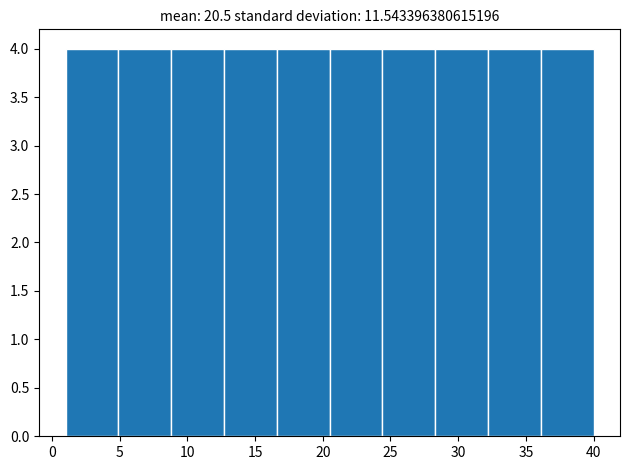

Reading left to right, list every bar in this chart as the range it spans on the x-axis followed by its height. Neither the bar edges nor the heights are printed on the chart, so give them approximately, as read against the axes.

1.0 to 4.9: 4
4.9 to 8.8: 4
8.8 to 12.7: 4
12.7 to 16.6: 4
16.6 to 20.5: 4
20.5 to 24.4: 4
24.4 to 28.3: 4
28.3 to 32.2: 4
32.2 to 36.1: 4
36.1 to 40.0: 4